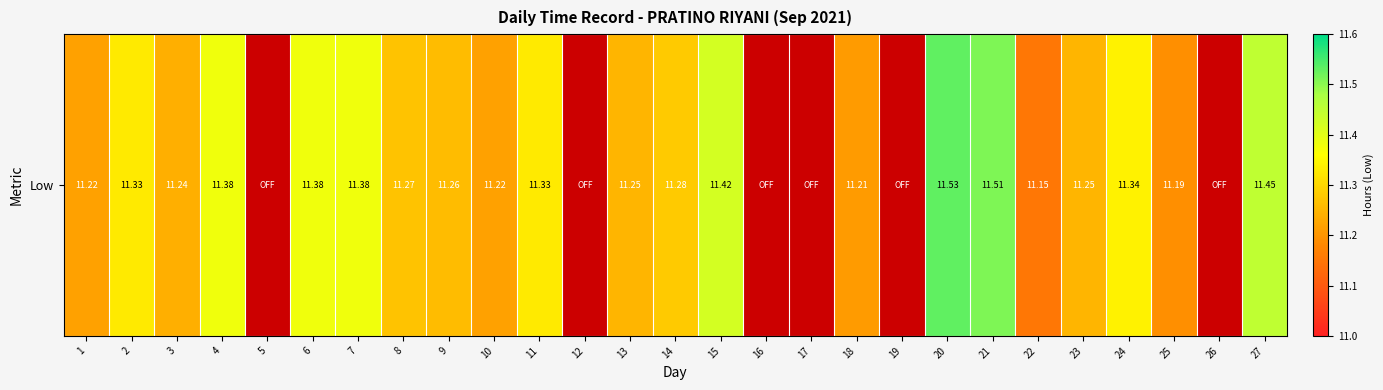

Reading left to right, transcribe all the data shown in this chart.

11.2	11.3	11.2	11.4	0.0	11.4	11.4	11.3	11.3	11.2	11.3	0.0	11.2	11.3	11.4	0.0	0.0	11.2	0.0	11.5	11.5	11.2	11.2	11.3	11.2	0.0	11.4